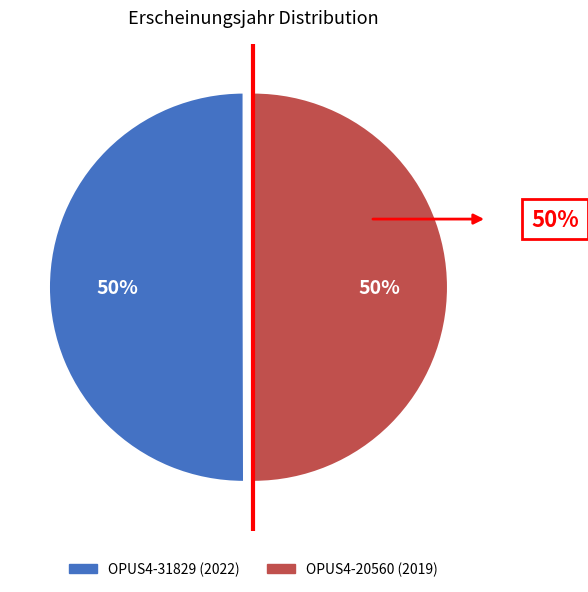

How many segments does this pie chart have?

2